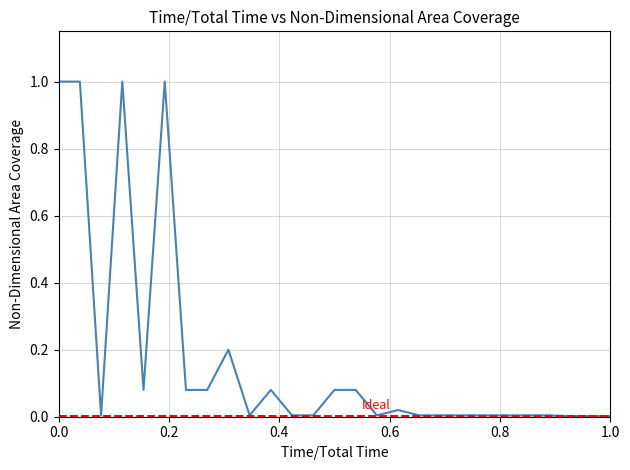

How many lines are shown in the chart?

1